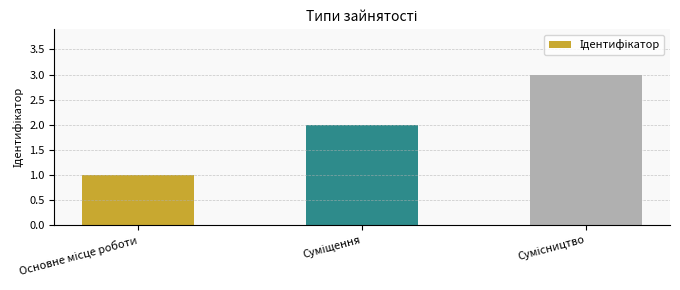

What is the maximum value shown in the chart?

3